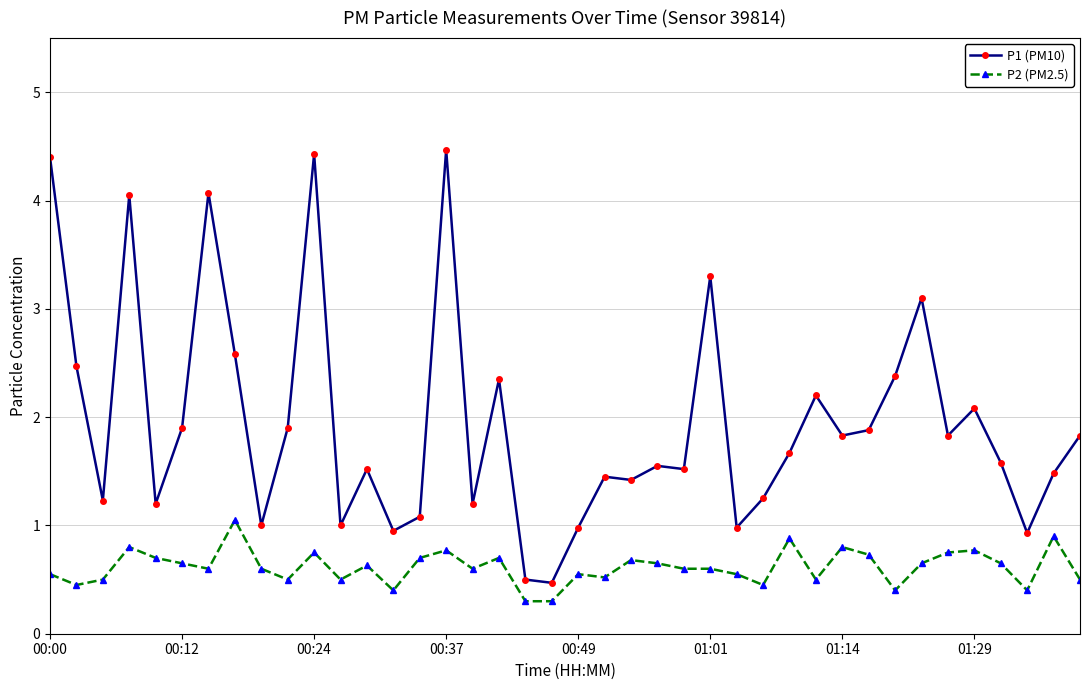

What is the value of the P2 (PM2.5) point at the 13th from the left?

0.6